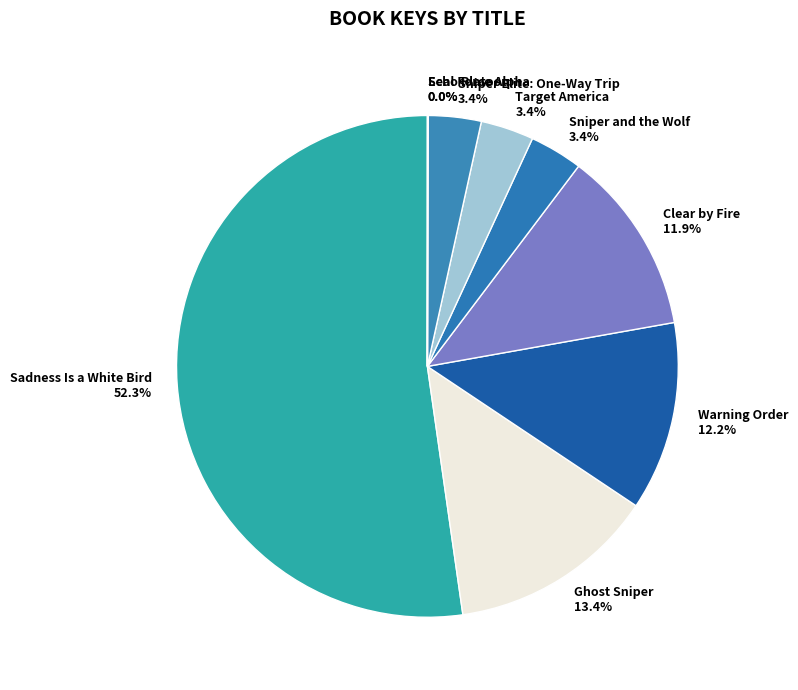

Which category has the biggest portion of the pie?

Sadness Is a White Bird